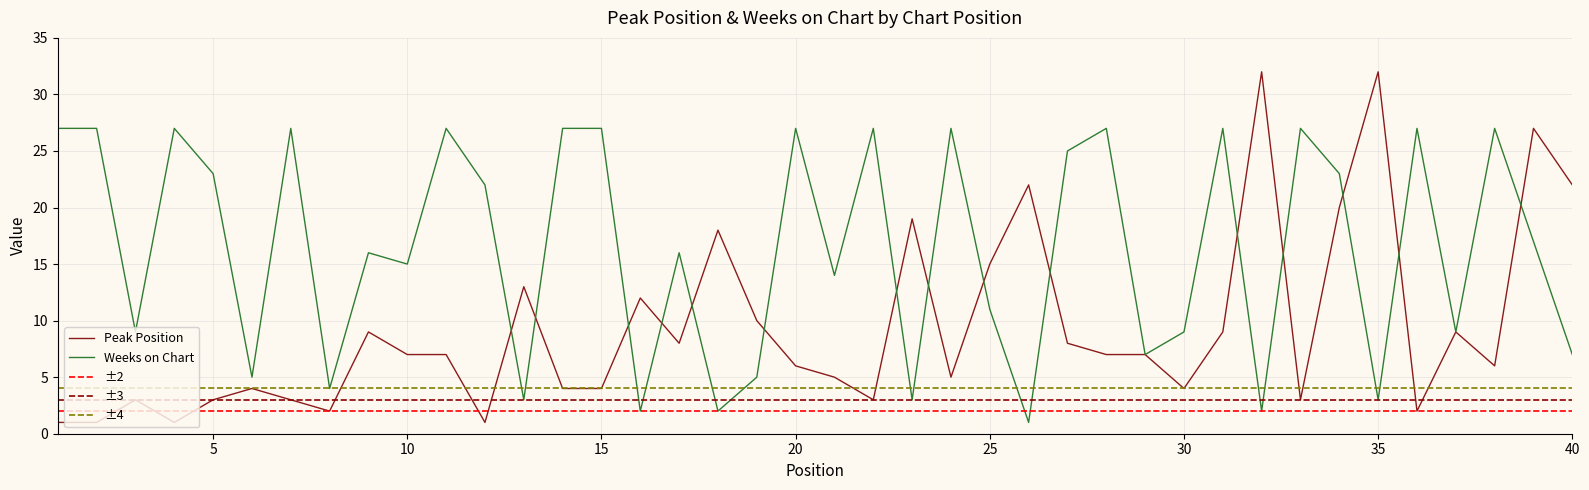

Rank the categories by Peak Position value from lowest to highest.

1, 2, 4, 12, 8, 36, 3, 5, 7, 22, 33, 6, 14, 15, 30, 21, 24, 20, 38, 10, 11, 28, 29, 17, 27, 9, 31, 37, 19, 16, 13, 25, 18, 23, 34, 26, 40, 39, 32, 35